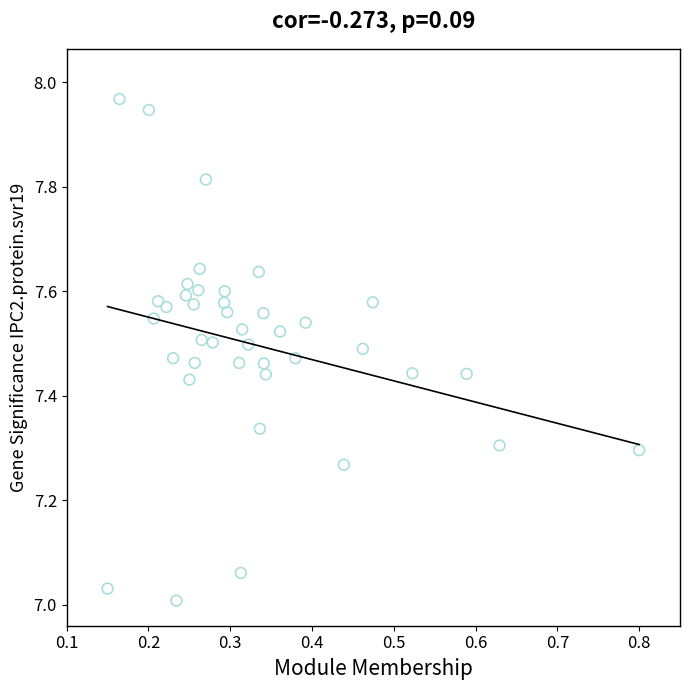

What is the range of Y values (max minus min)?

1.0